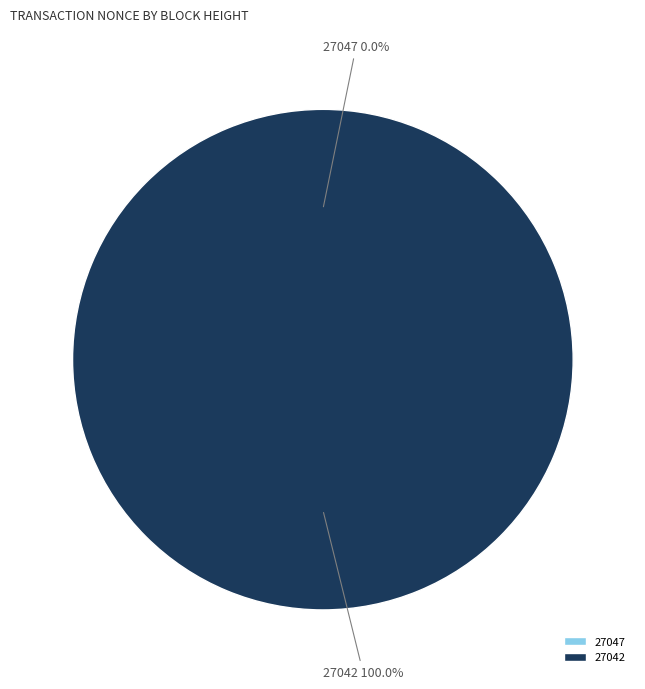

Rank the categories by value from lowest to highest.

27047, 27042